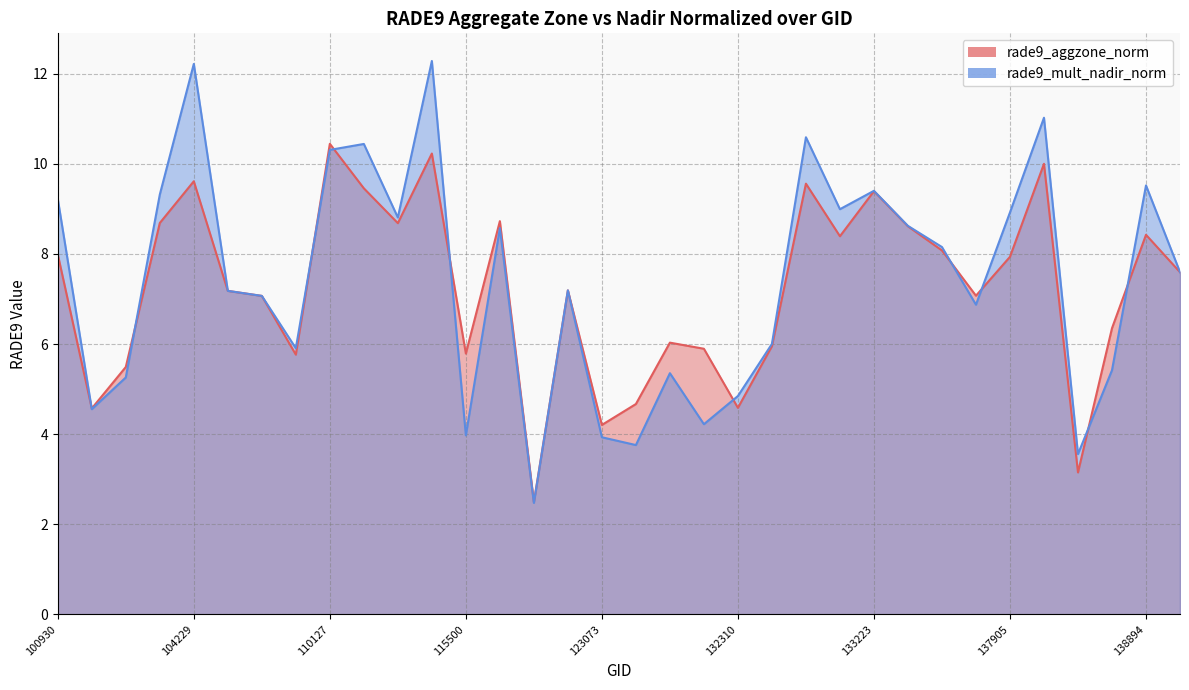

How many data points in rade9_aggzone_norm are above 7?

21